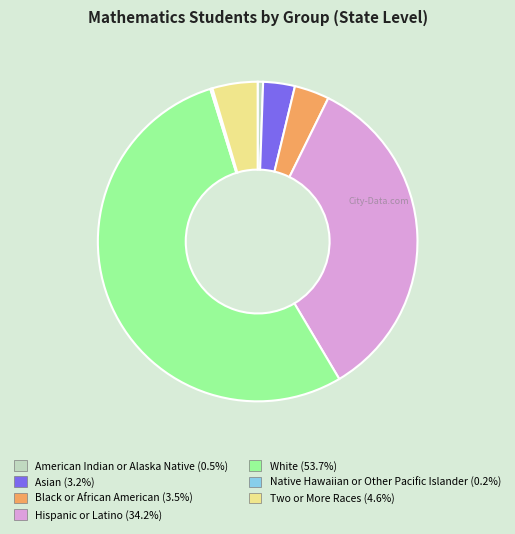

Is it true that Asian is 9% of the pie?

False